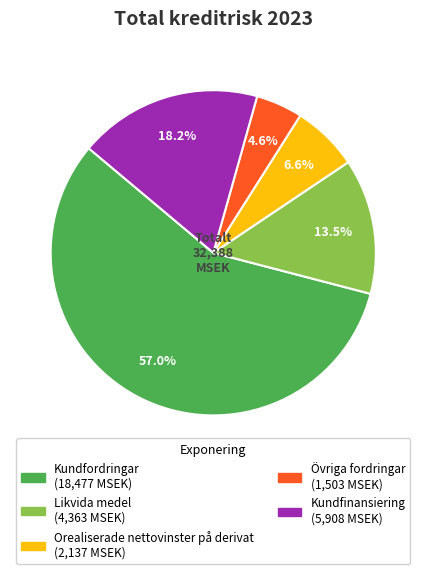

Combined, do Övriga fordringar and Likvida medel account for over 50%?

No